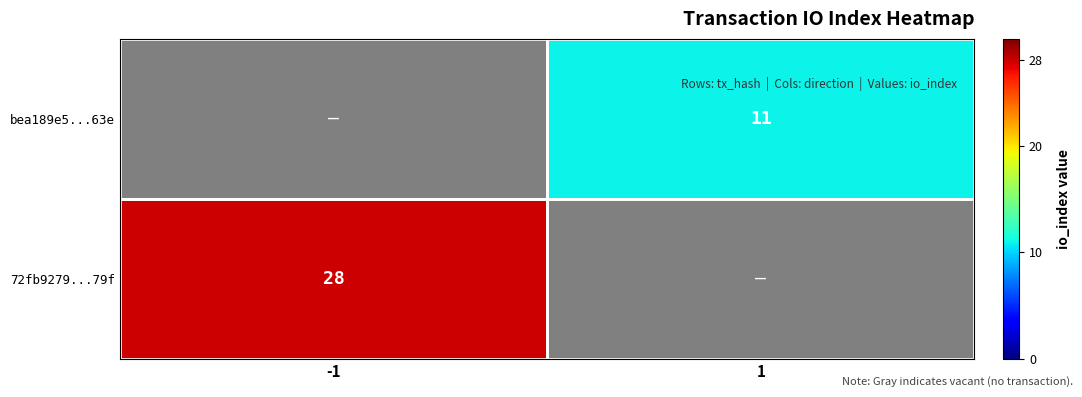

Is the value of 72fb9279...79f at -1 greater than the value of bea189e5...63e at 1?

Yes